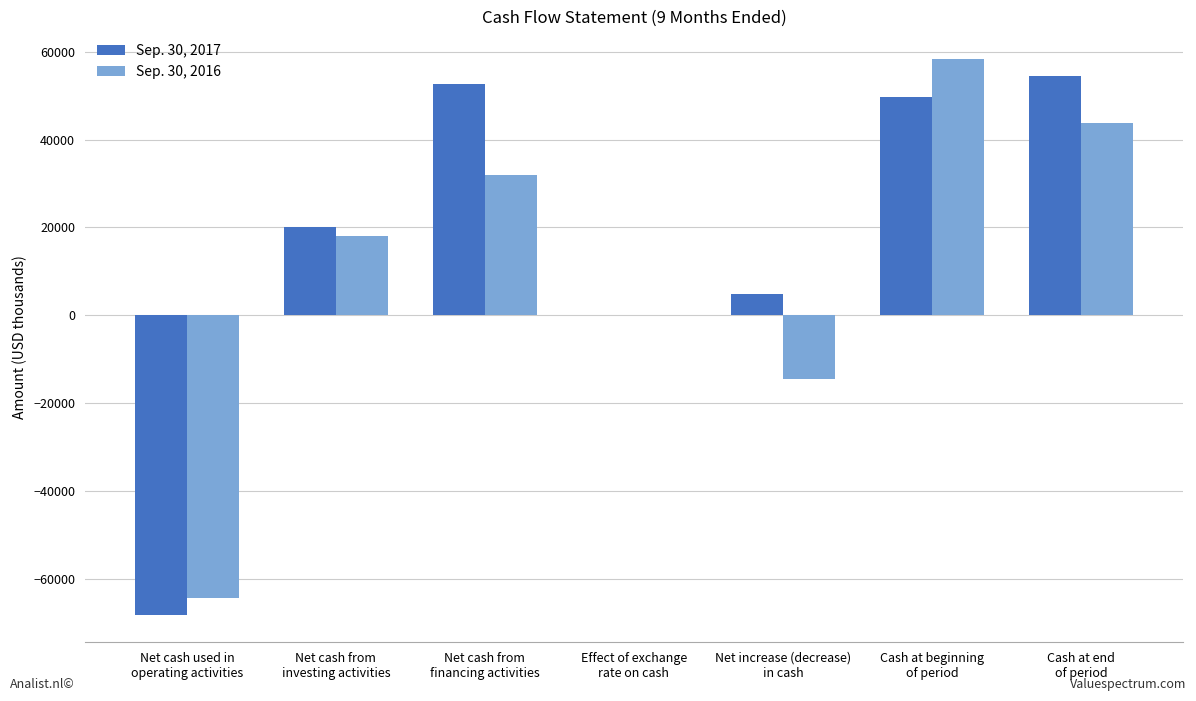

What is the greatest value displayed?

58358